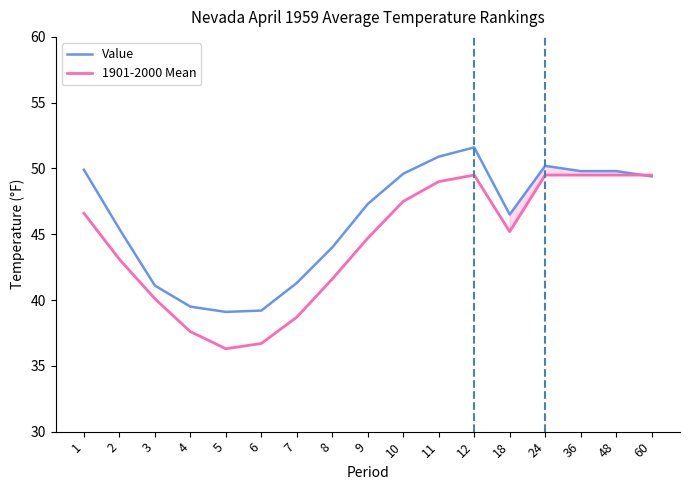

What value does the 1901-2000 Mean series have at 8?

41.6